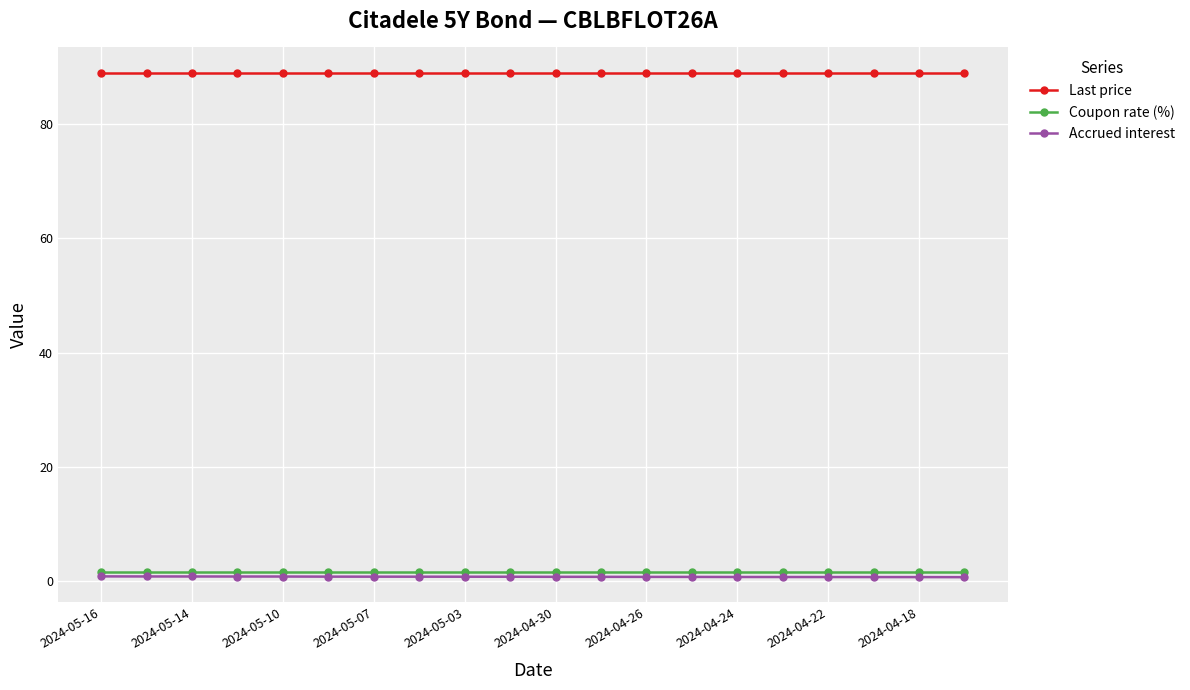

What is the average value of the Accrued interest series?

0.7